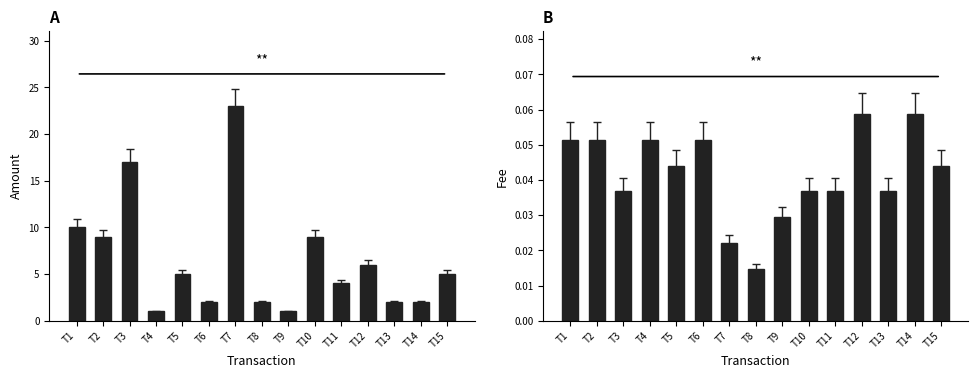

Reading left to right, transcribe all the data shown in this chart.

Amount: 10.1	9.0	17.0	1.0	5.0	2.0	23.0	2.0	1.0	9.0	4.0	6.0	2.0	2.0	5.0
Fee: 0.1	0.1	0.0	0.1	0.0	0.1	0.0	0.0	0.0	0.0	0.0	0.1	0.0	0.1	0.0